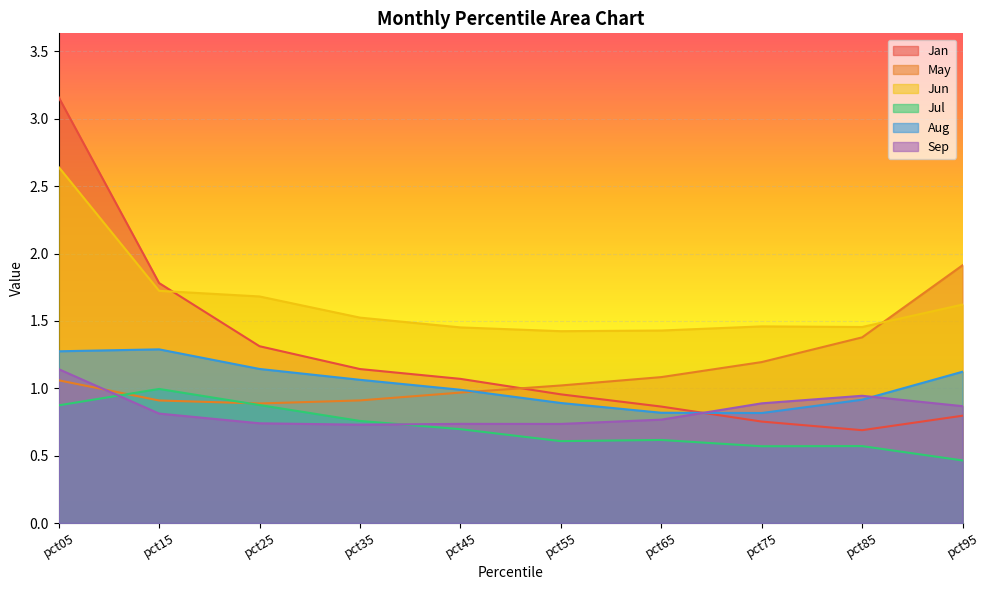

What is the greatest value displayed?

3.2